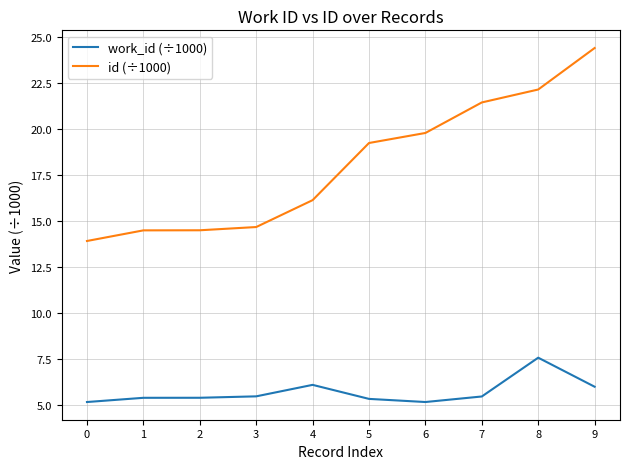

What is the difference between the maximum and minimum values in the work_id (÷1000) series?

2.4